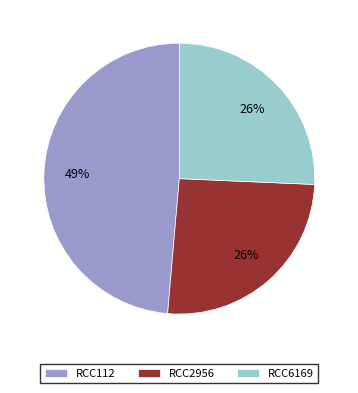

Does any single category account for the majority?

No